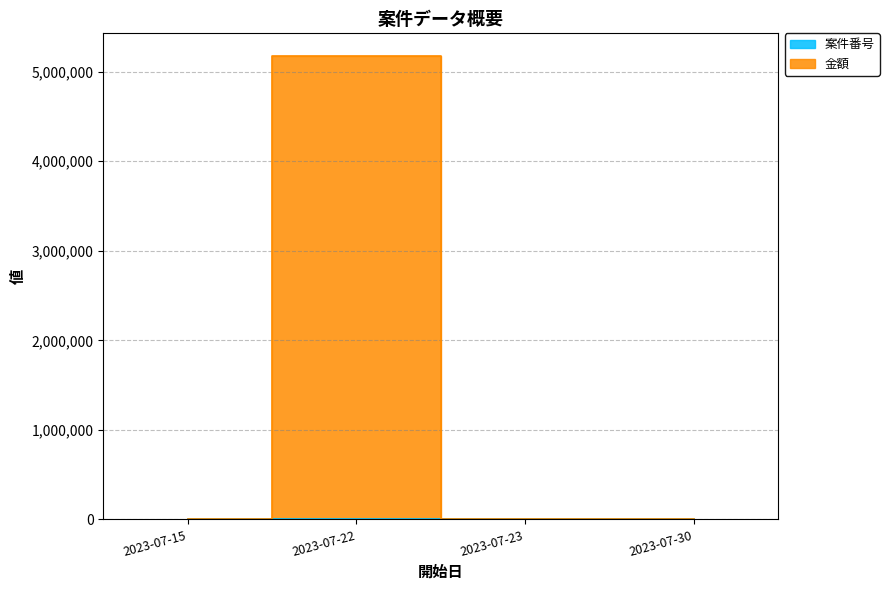

What is the spread (max minus min) of values at 2023-07-22?

5170000